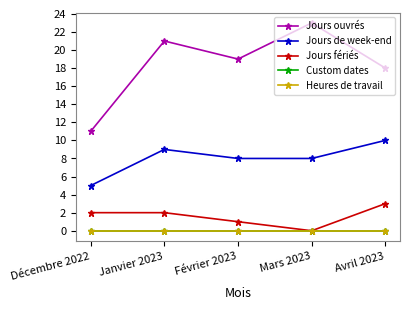

Which series changed the most between Janvier 2023 and Mars 2023?

Jours ouvrés